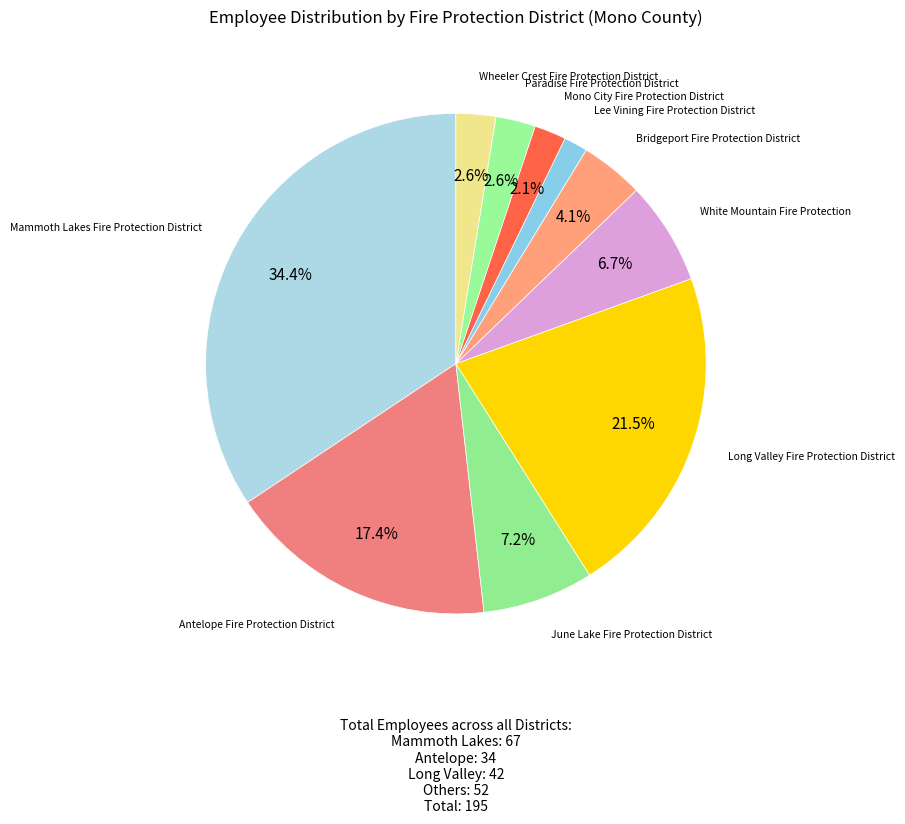

Does Mammoth Lakes Fire Protection District account for over 50% of the chart?

No